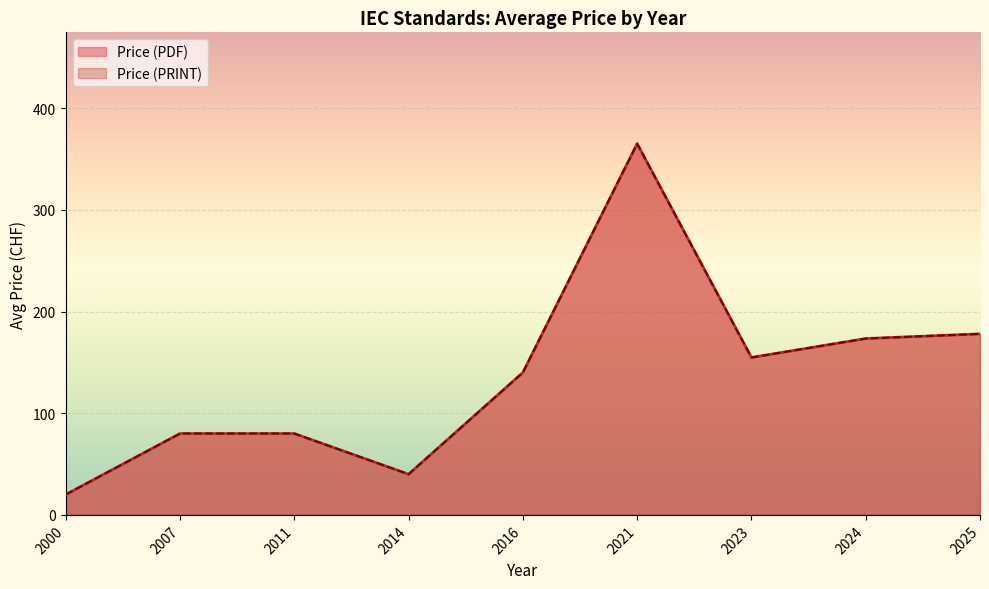

At 2025, list the series in order from smallest to largest.

Price (PDF), Price (PRINT)